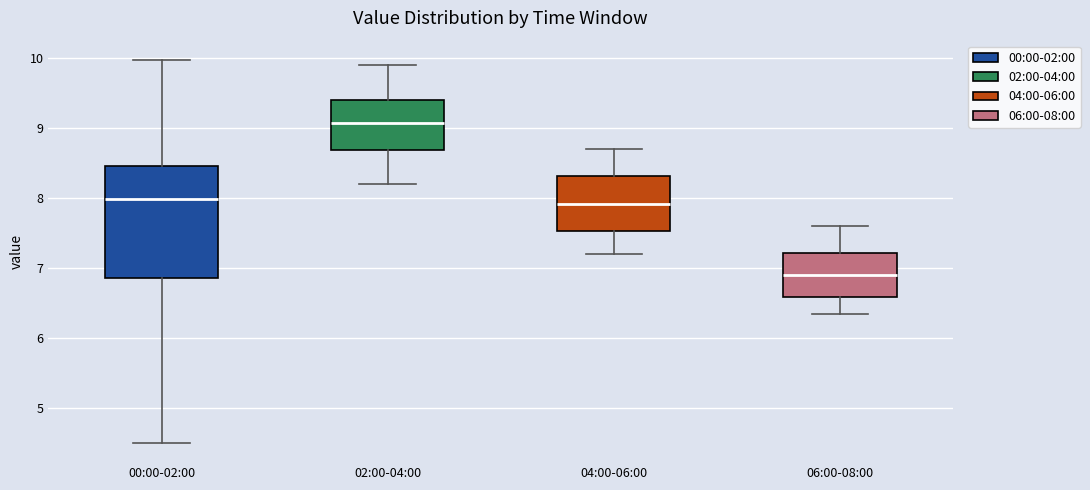

Where is the upper edge of the box for 02:00-04:00 on the y-axis? The values are not printed on the chart, so give them approximately, as read against the axis.

9.4